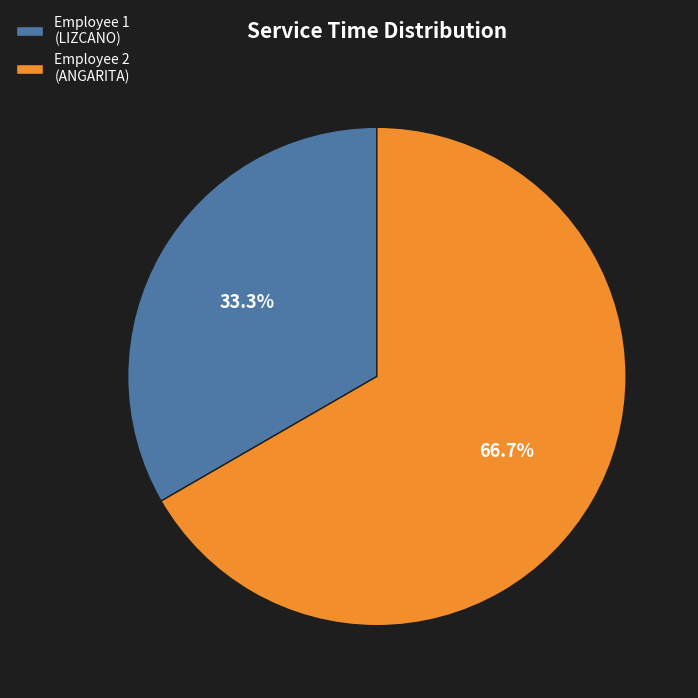

Is the sum of Employee 2 (ANGARITA) and Employee 1 (LIZCANO) greater than half?

Yes